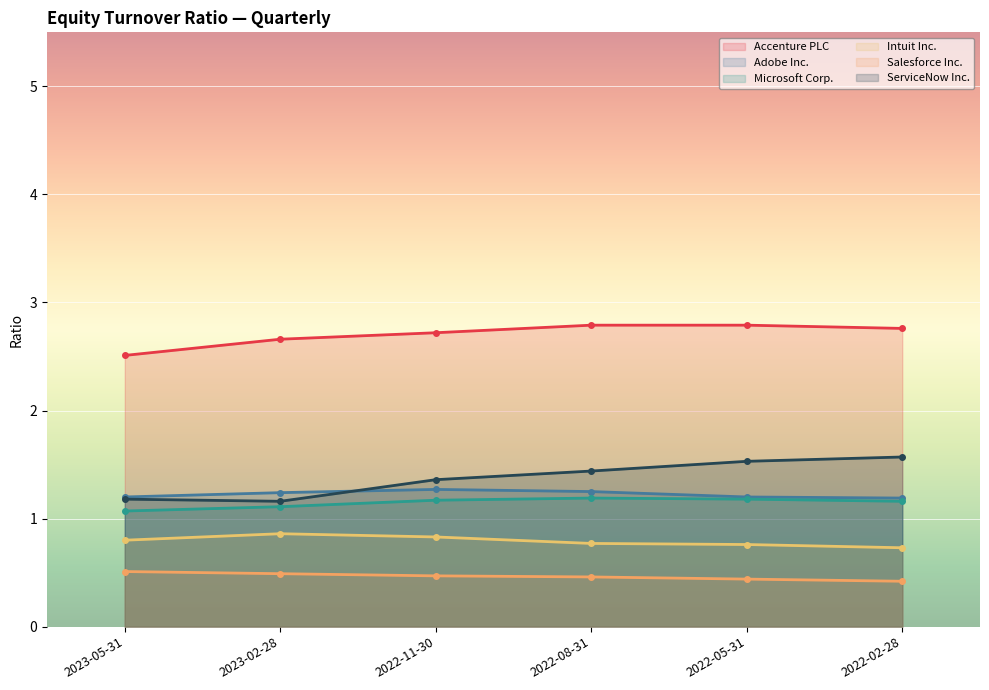

The Adobe Inc. series shows 0.3 at 2022-11-30. True or false?

False